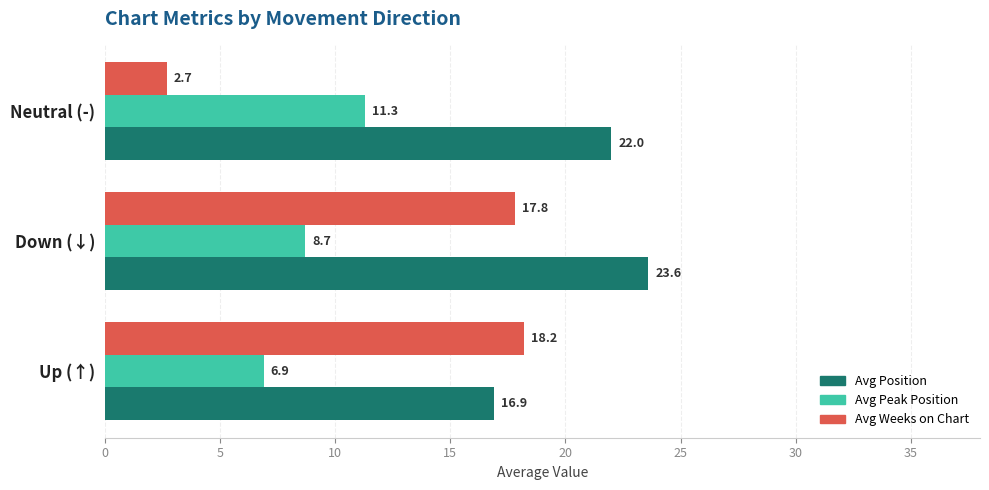

What is the greatest value displayed?

23.6